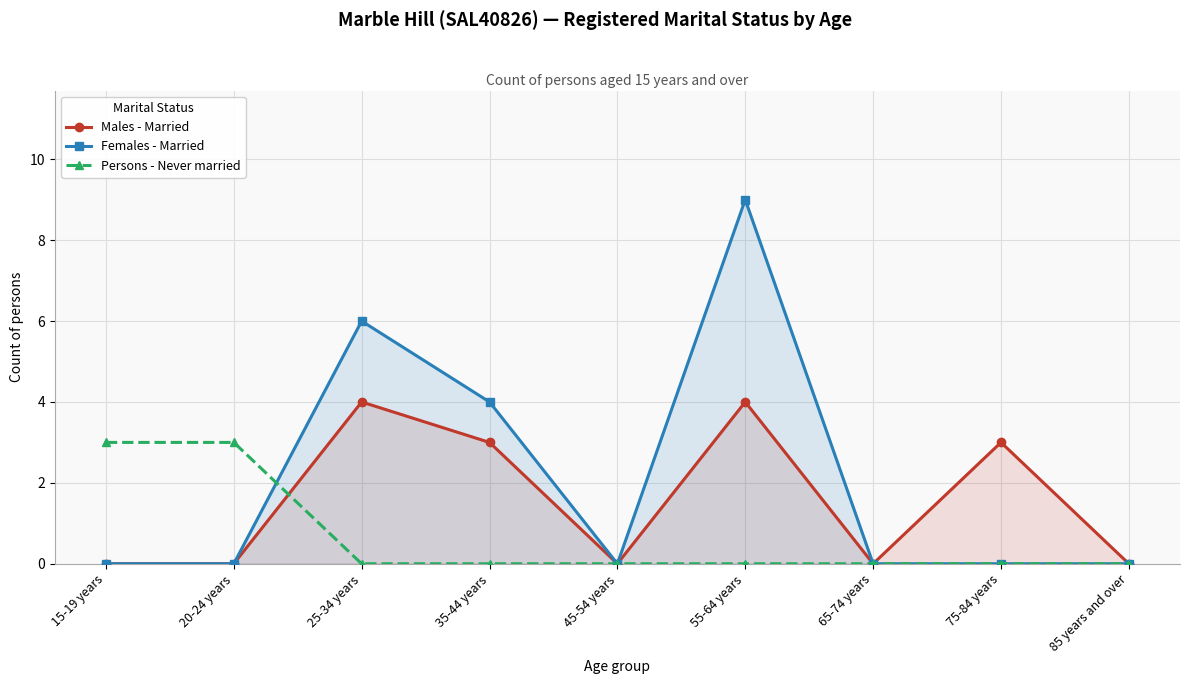

True or false: Females - Married and Males - Married cross at least once.

False